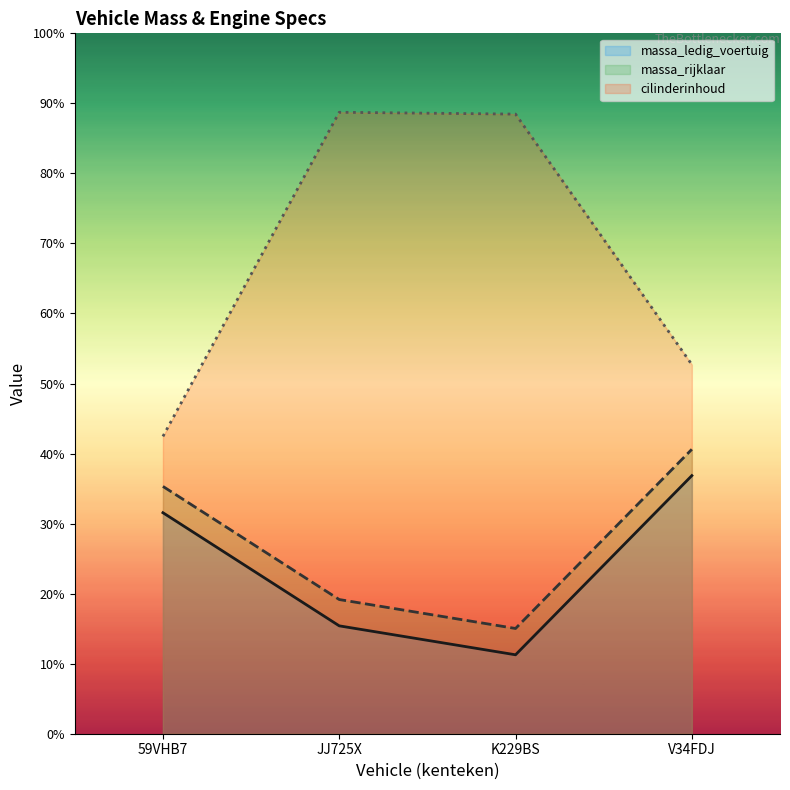

At which category is the sum across all series the highest?

V34FDJ